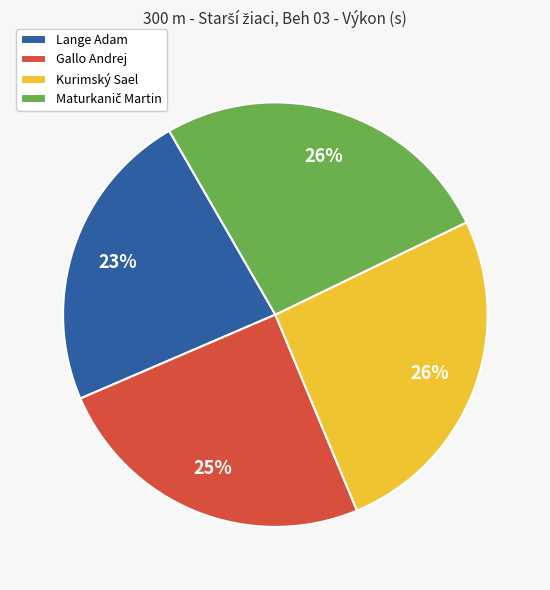

Is the sum of Kurimský Sael and Gallo Andrej greater than half?

Yes